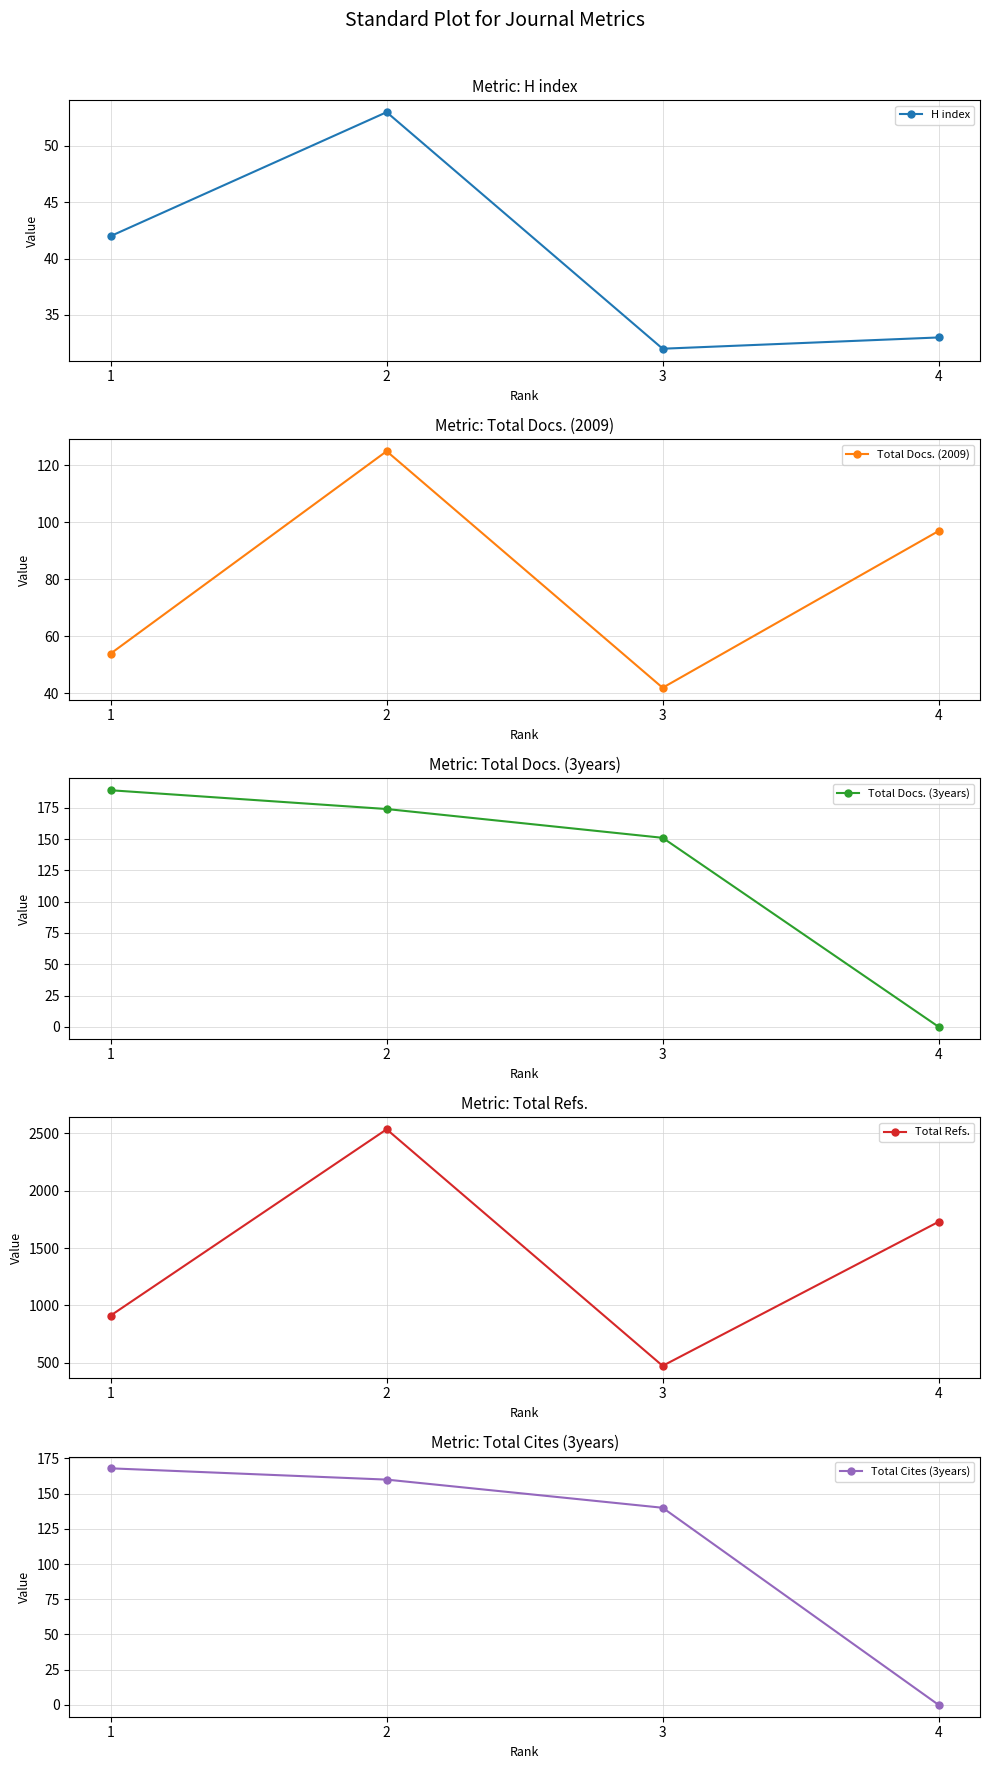

Does the chart display data point markers on the line(s)?

Yes